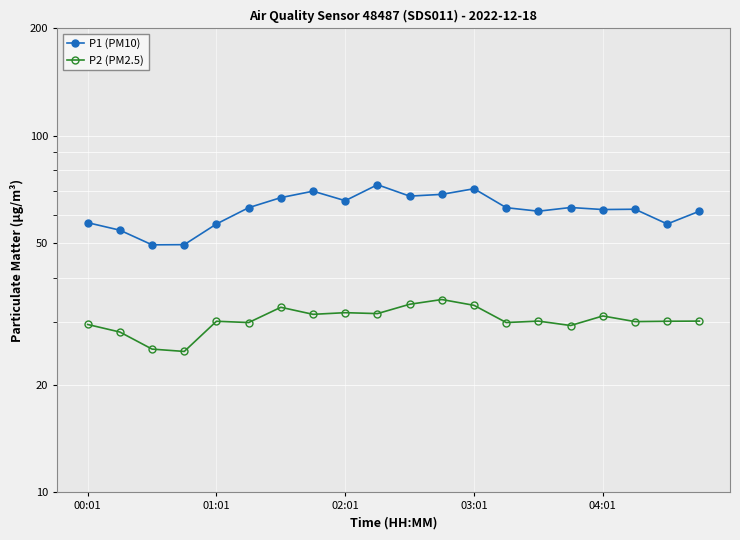

At which label does P1 (PM10) reach its peak?

9